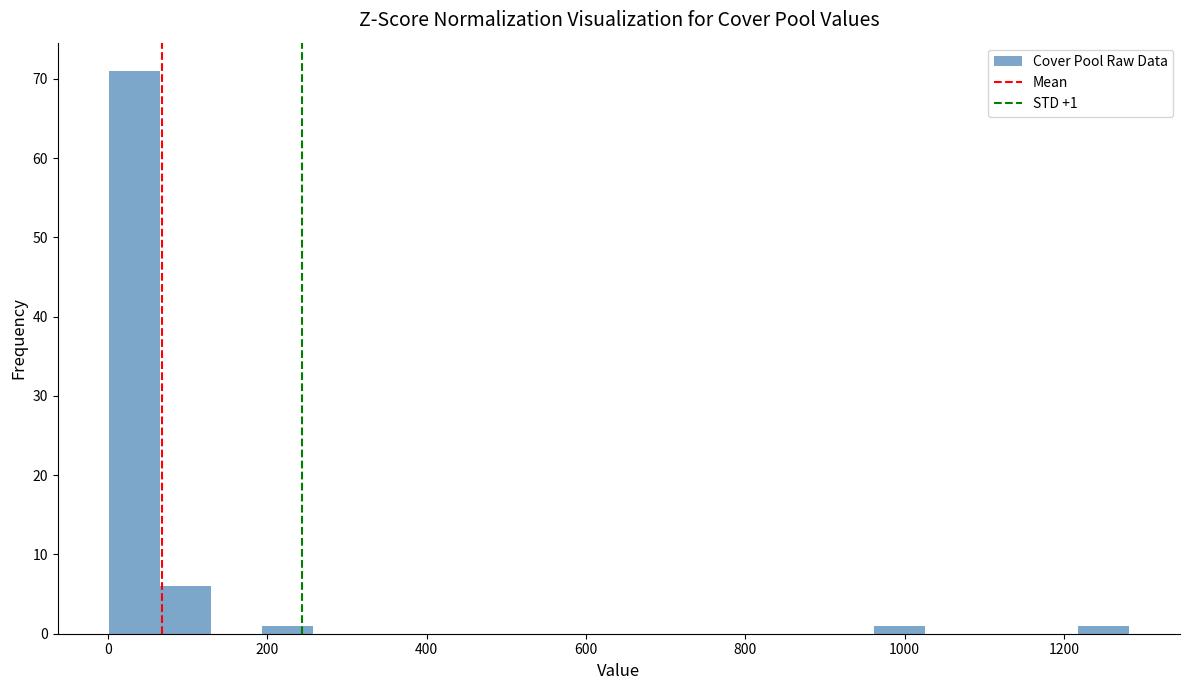

Around what value on the x-axis is the tallest bar? Give the approximate position of its centre, as read against the axis.

40